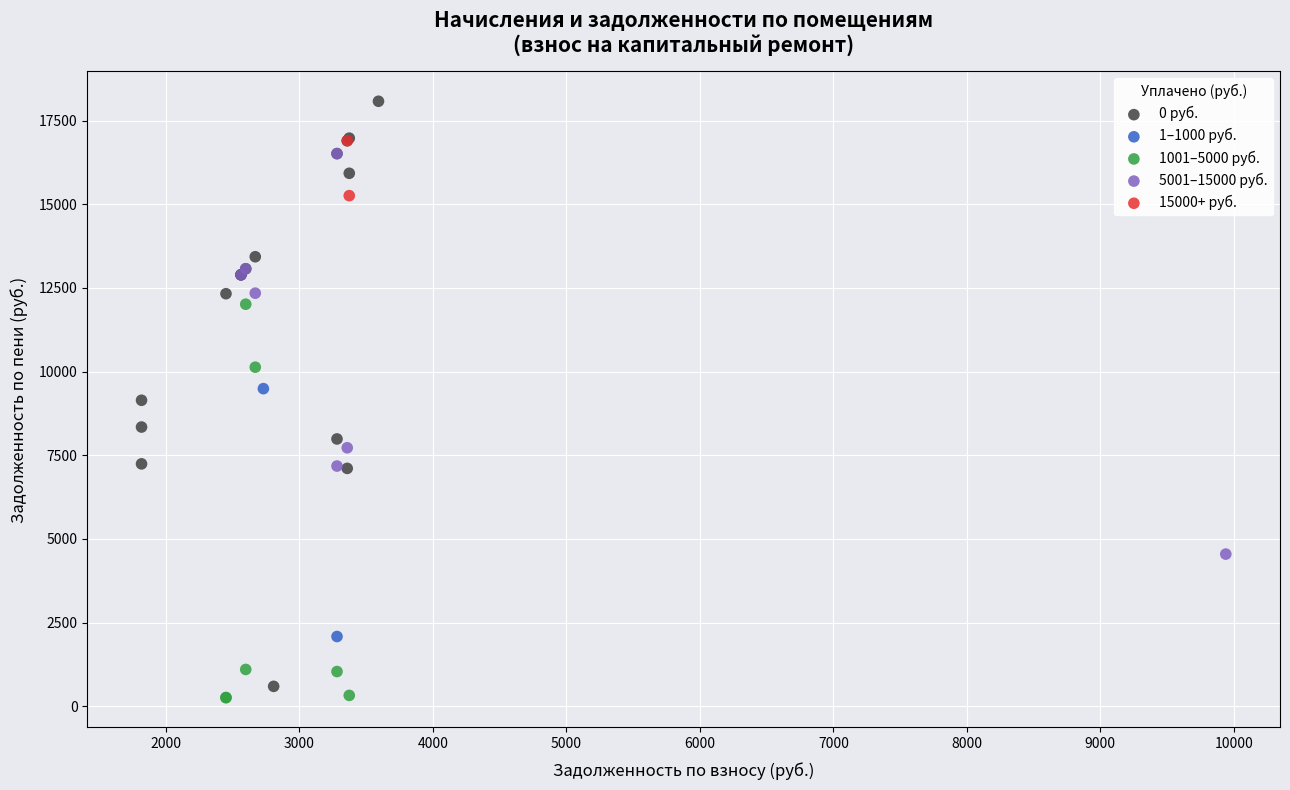

Which series reaches the maximum Y coordinate?

0 руб.